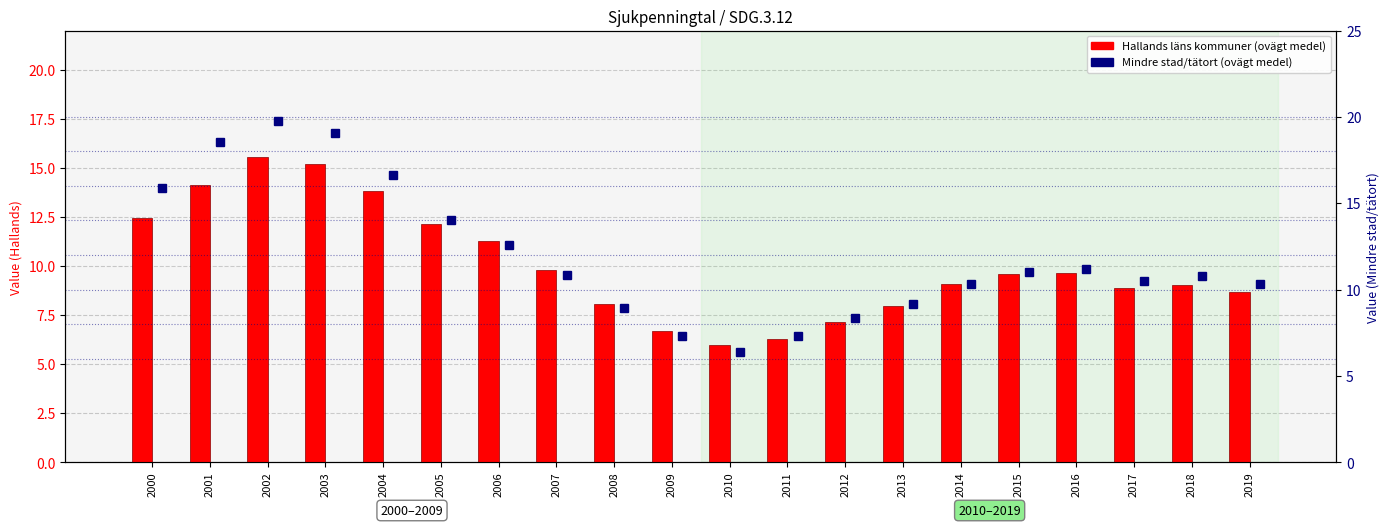

At which label does Hallands läns kommuner (ovägt medel) first exceed 9?

2000